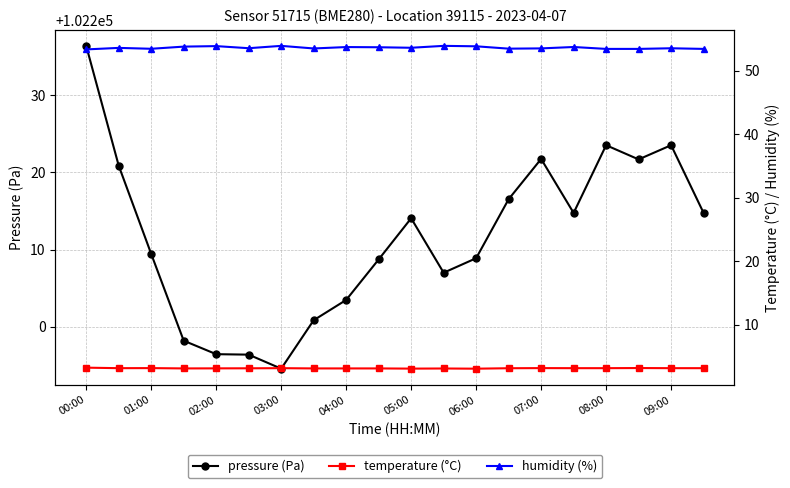

At which label does pressure (Pa) reach its minimum?

03:00